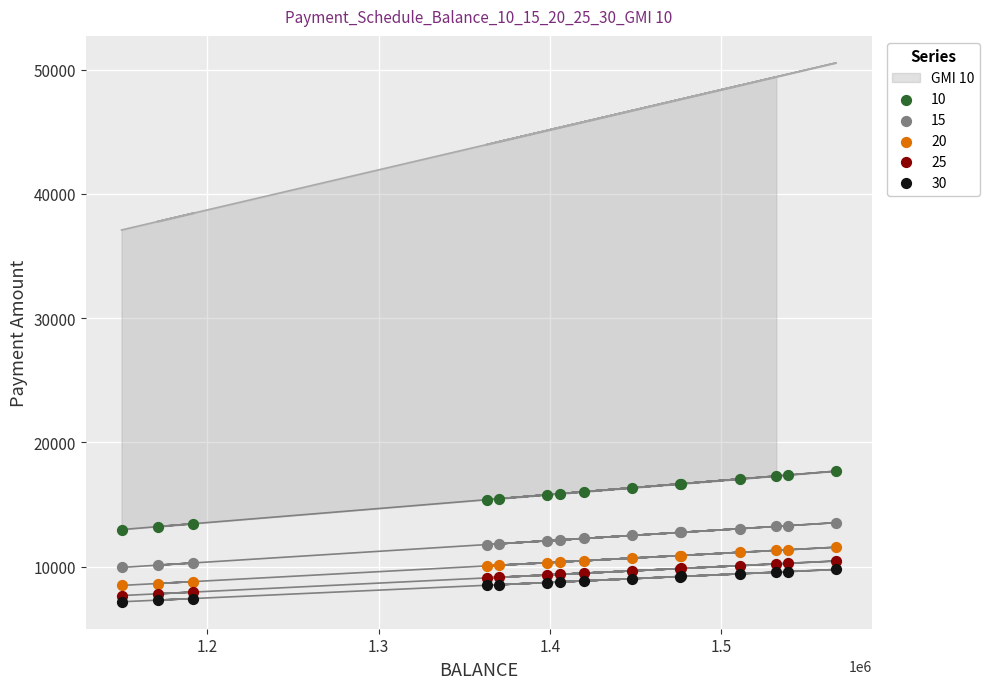

At how many categories does at least one series exceed 12422?

15